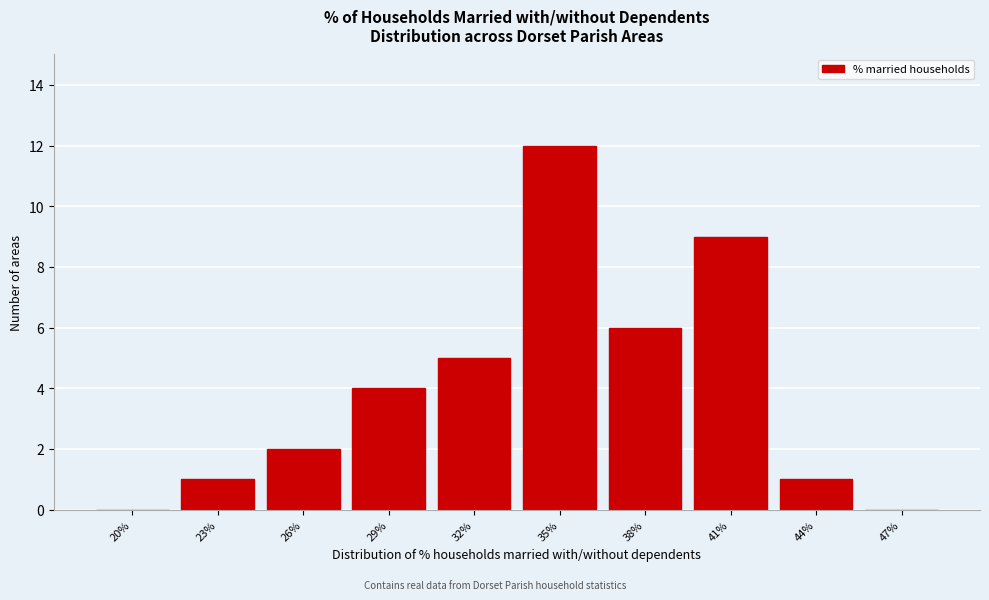

Reading left to right, transcribe all the data shown in this chart.

20%=0	23%=1	26%=2	29%=4	32%=5	35%=12	38%=6	41%=9	44%=1	47%=0